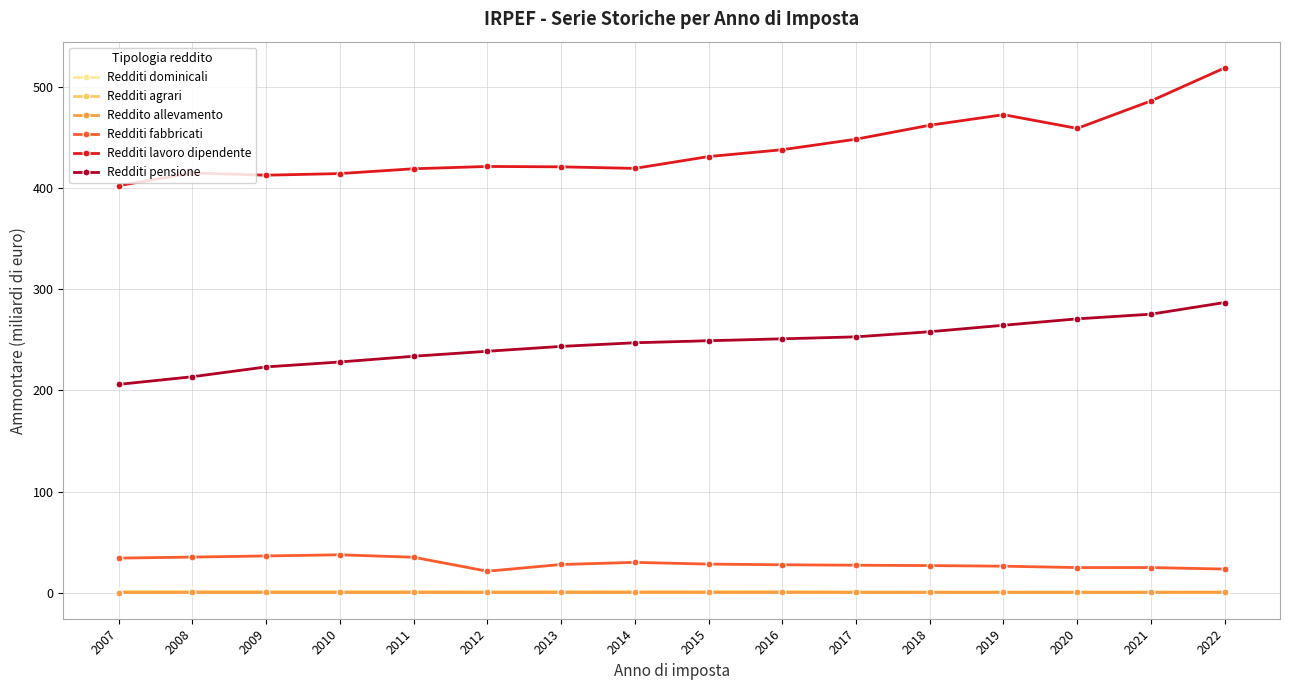

What is the highest value of the Redditi agrari series?

0.8